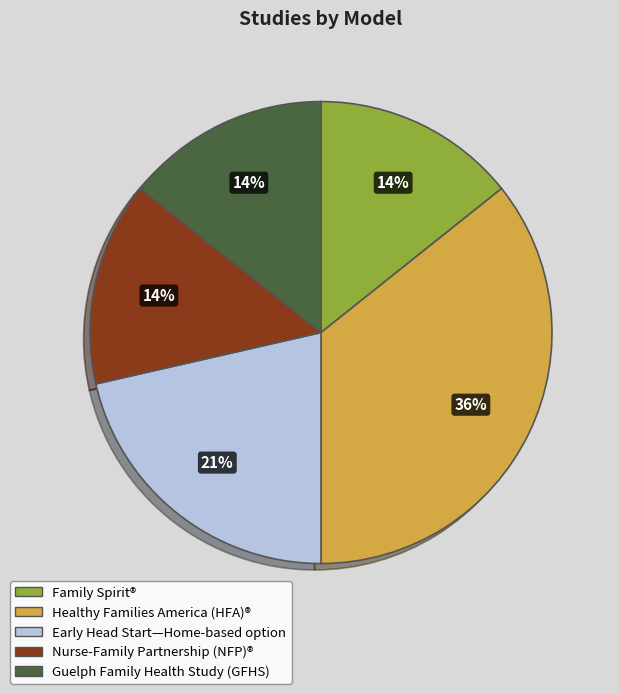

Between Early Head Start—Home-based option and Healthy Families America (HFA)®, which is larger?

Healthy Families America (HFA)®